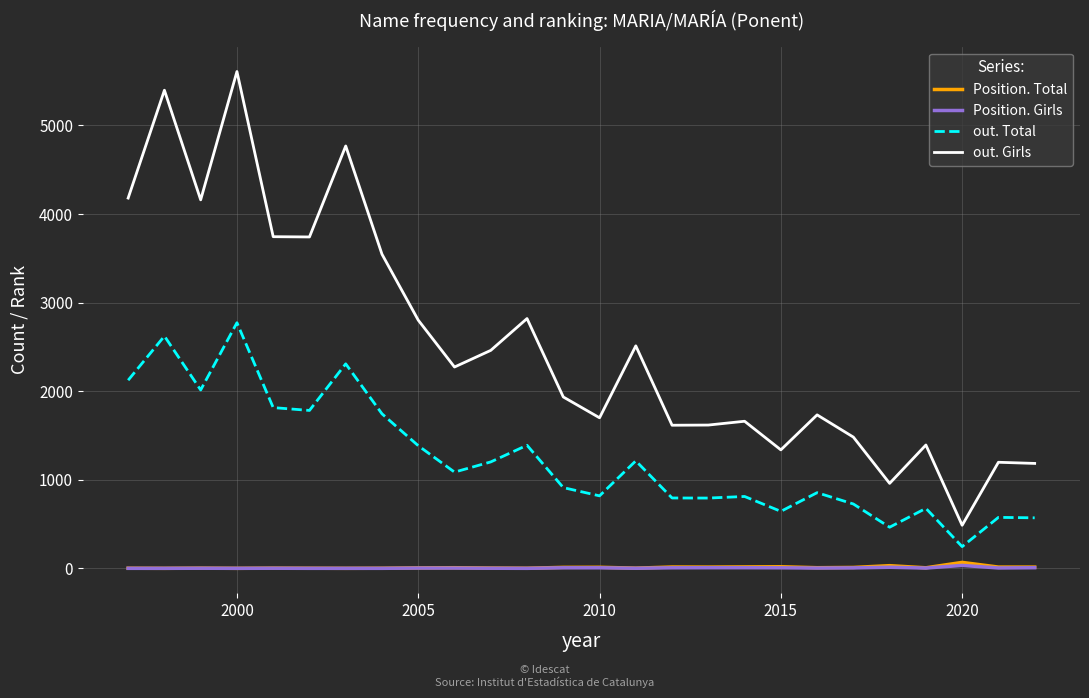

What is the minimum value for Position. Total?

1